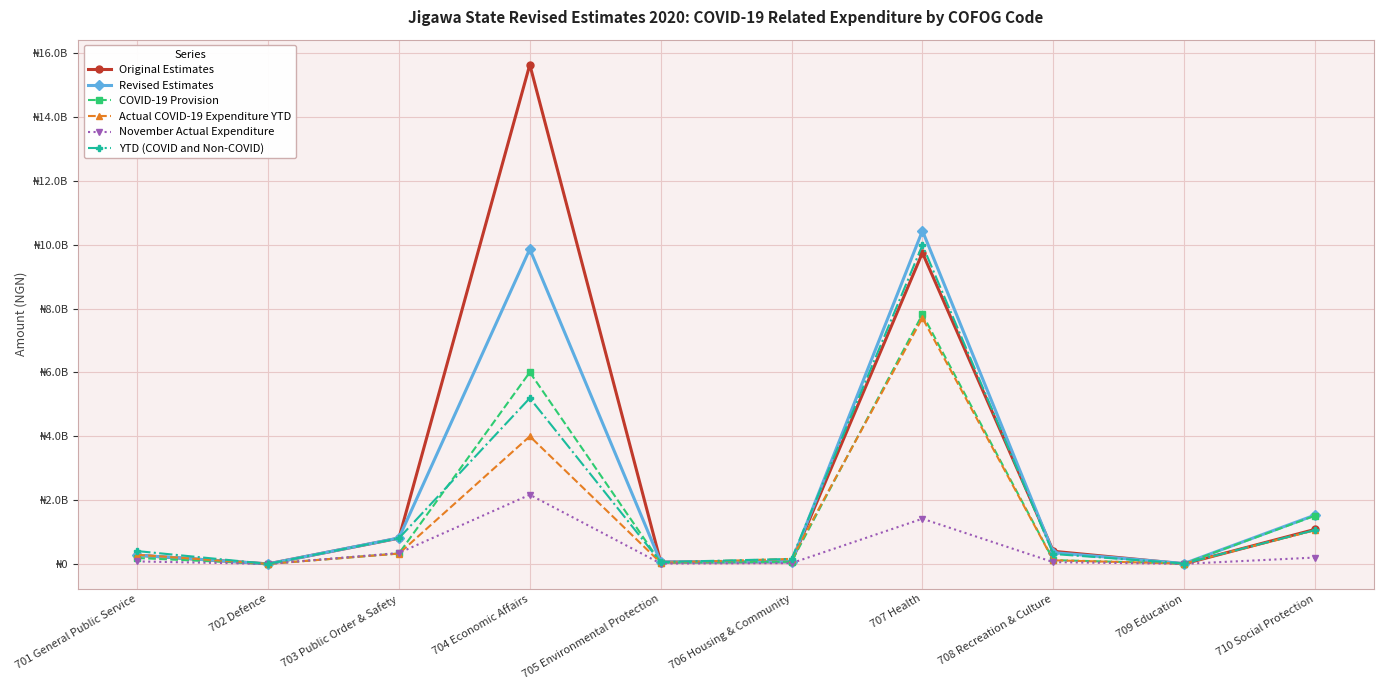

Which label corresponds to the largest value in the chart?

704 Economic Affairs